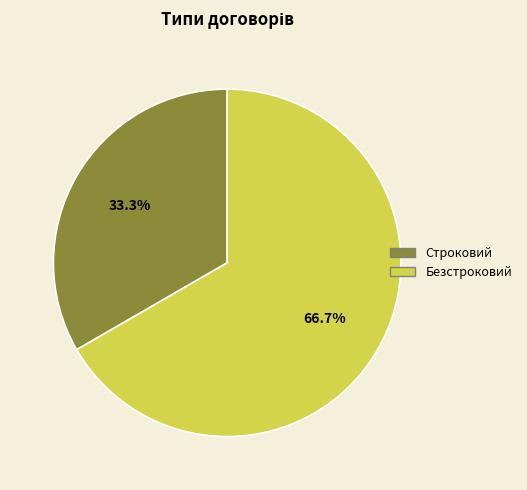

What portion of the pie excludes Строковий?

66.7%